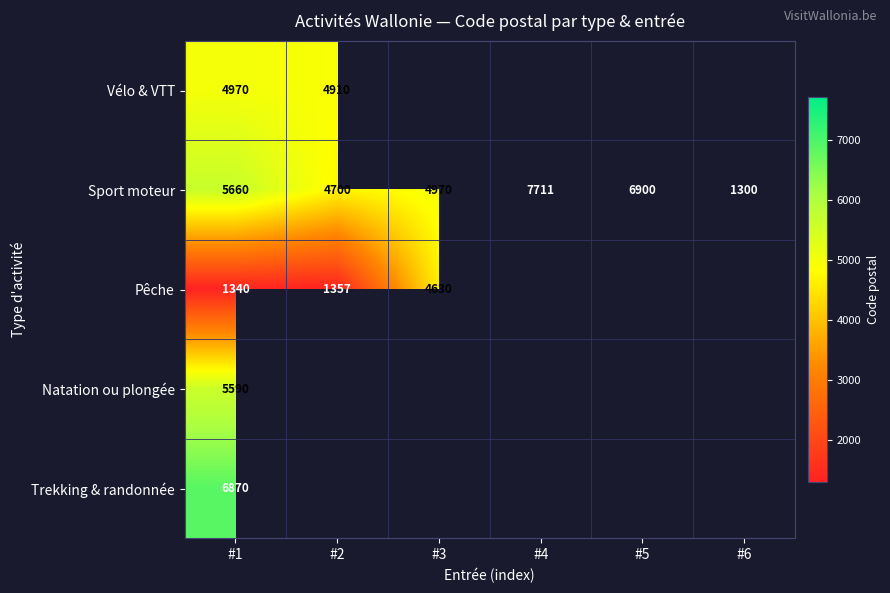

The Pêche series shows 620 at #2. True or false?

False